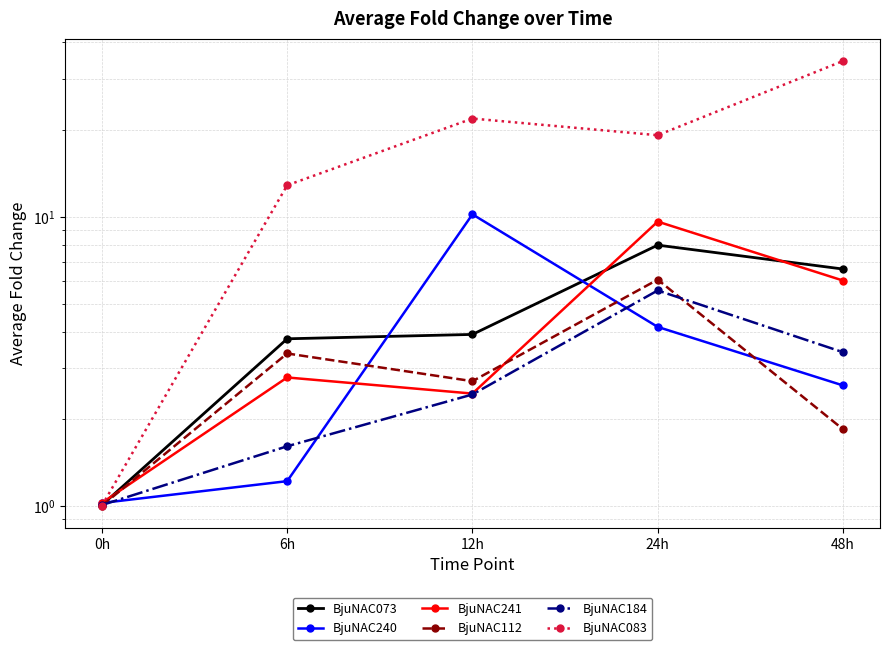

Rank the series by their maximum value, from highest to lowest.

BjuNAC083, BjuNAC240, BjuNAC241, BjuNAC073, BjuNAC112, BjuNAC184